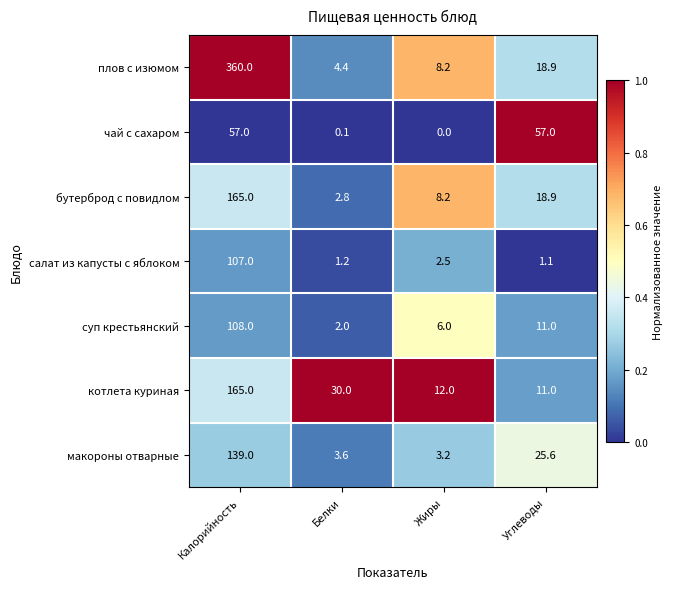

What is the maximum value shown in the chart?

360.0